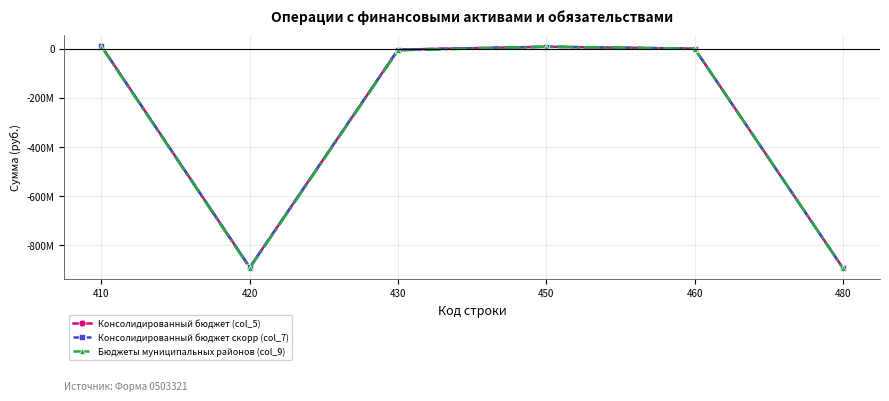

The value of Консолидированный бюджет скорр (col_7) at 450 is 12307781.7. True or false?

False